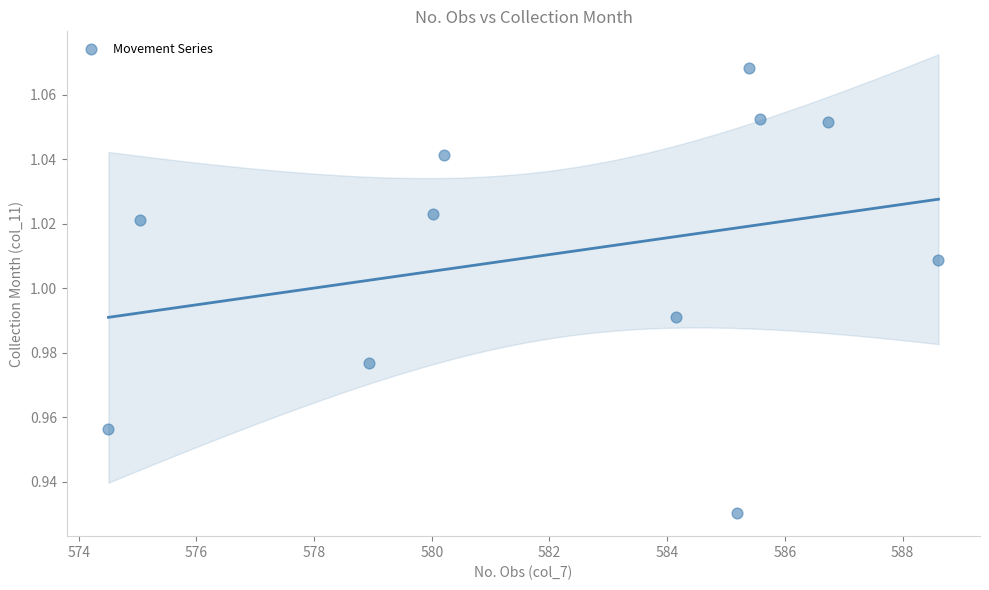

What is the average X value?

582.2